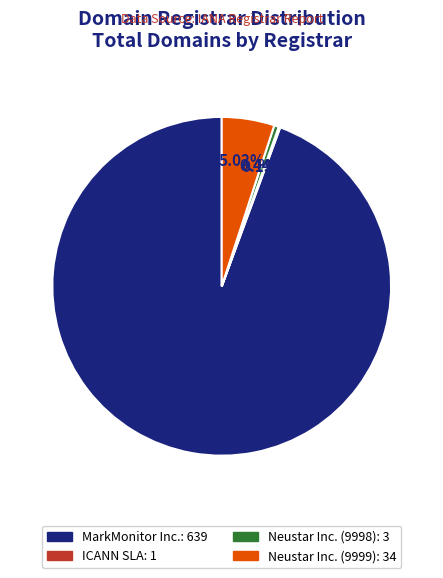

Is there a majority slice in this chart?

Yes